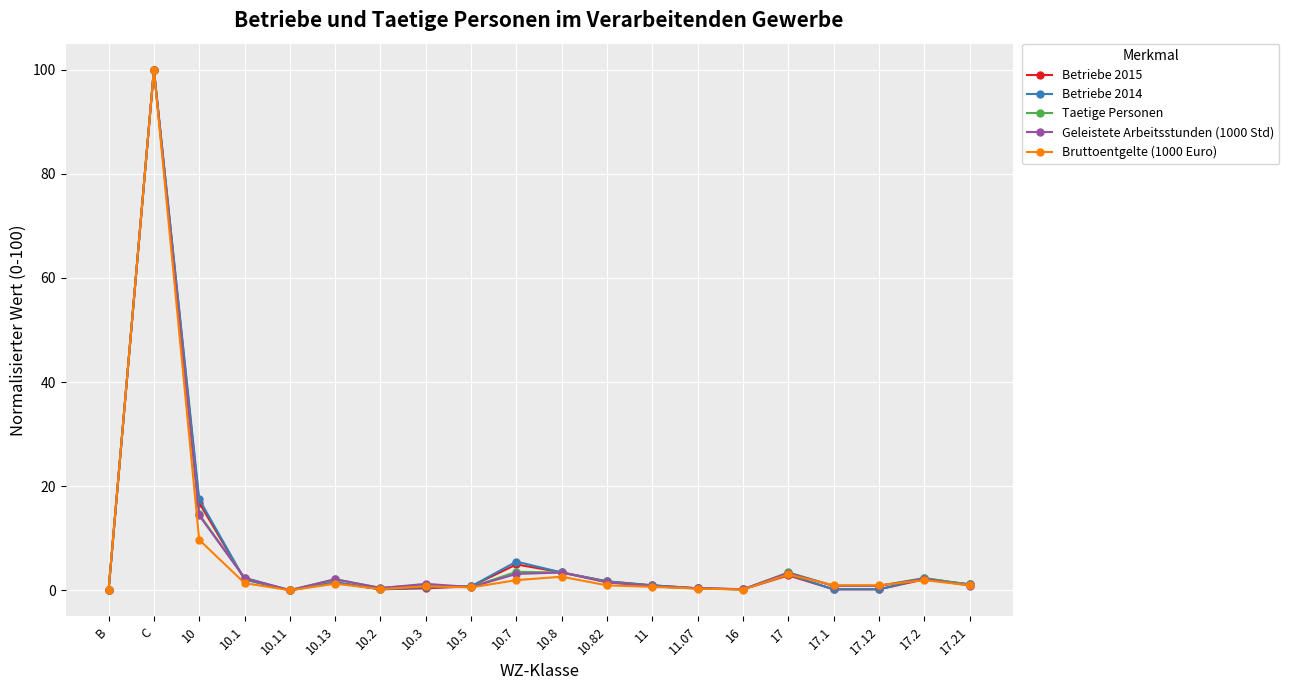

Does the chart have visible grid lines?

Yes